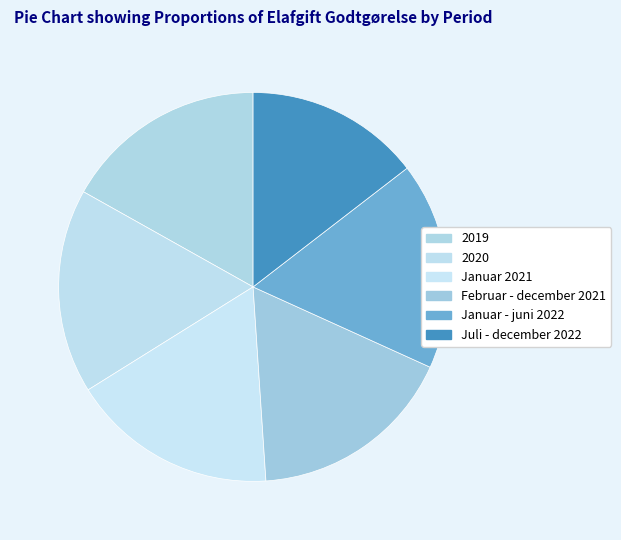

To the nearest percent, what is the combined percentage of Februar - december 2021 and 2020?

34%